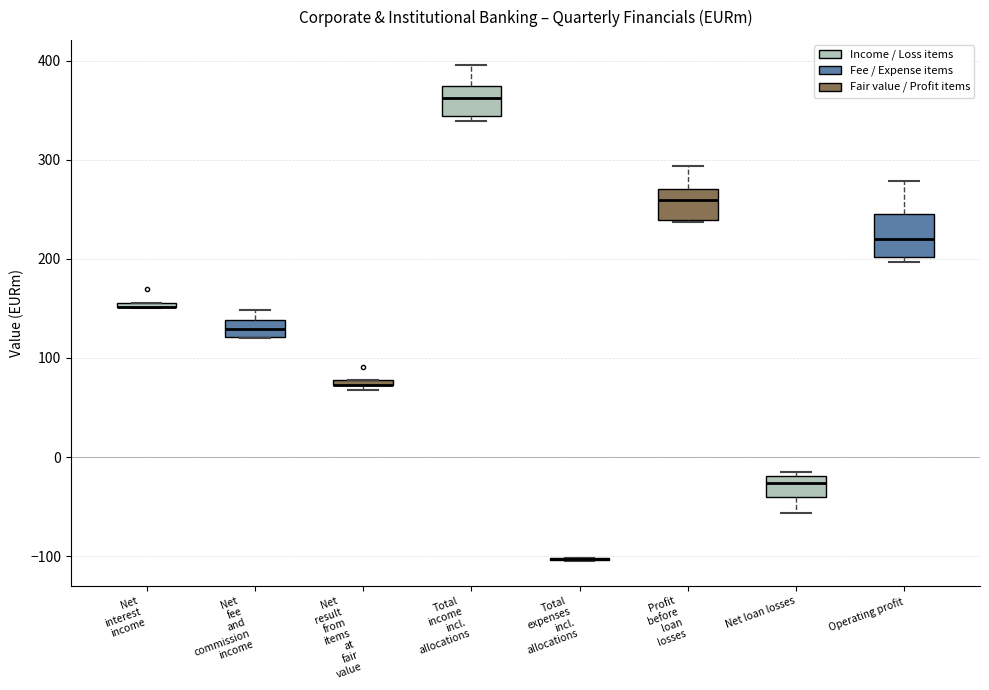

Comparing the boxes themselves (not the whiskers), which one is the tallest?

Operating profit